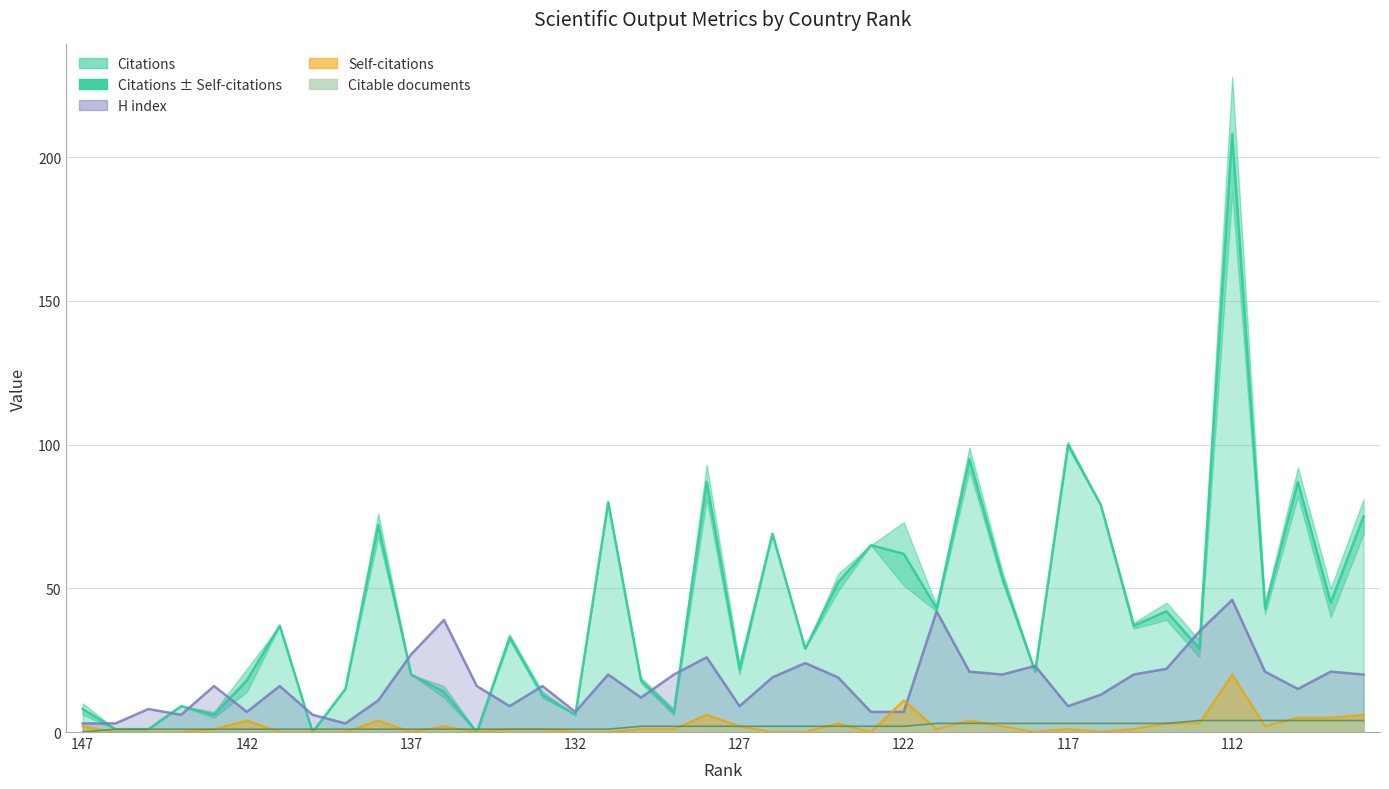

Between 31 and 38, which series saw the biggest shift?

Citations